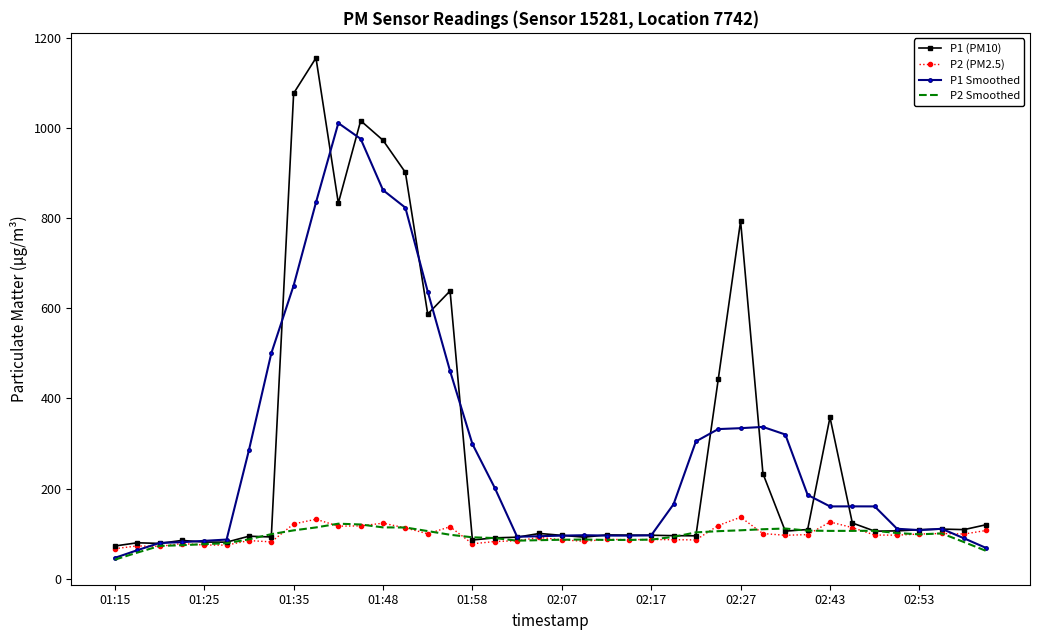

Which series has the widest spread of values?

P1 (PM10)